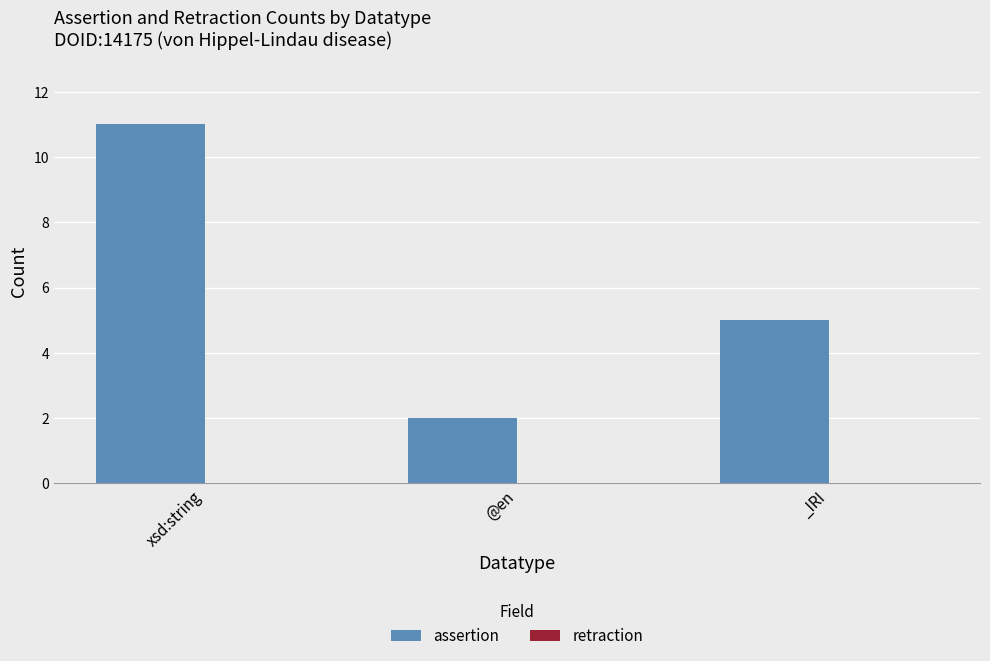

Reading right to left, list all the values displayed in this chart.

_IRI=5	@en=2	xsd:string=11